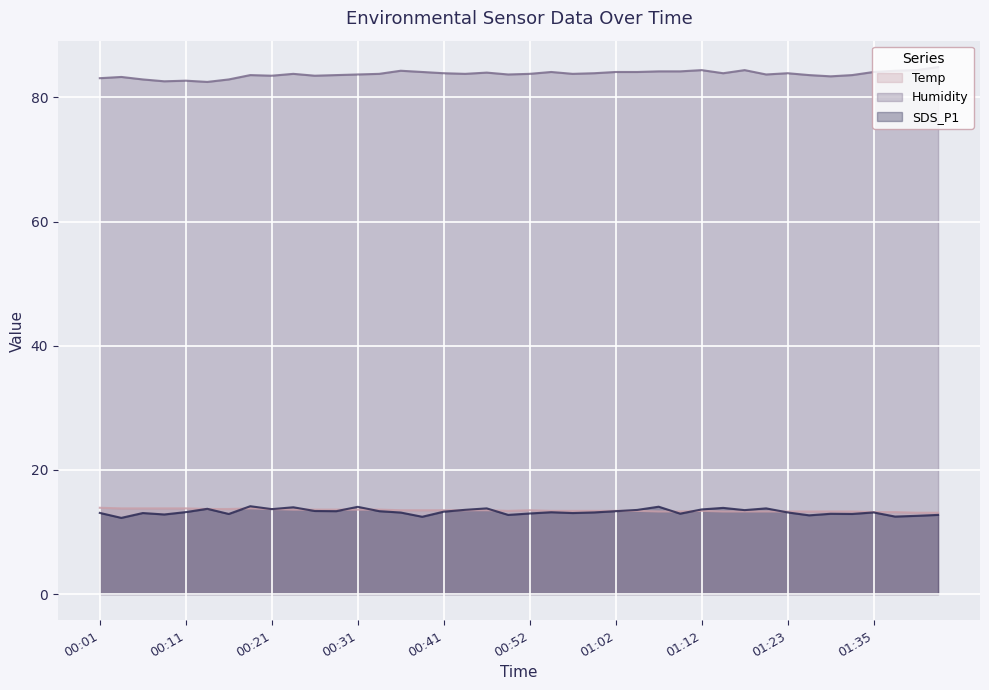

True or false: Temp has a value of 18.5 at 00:21.

False